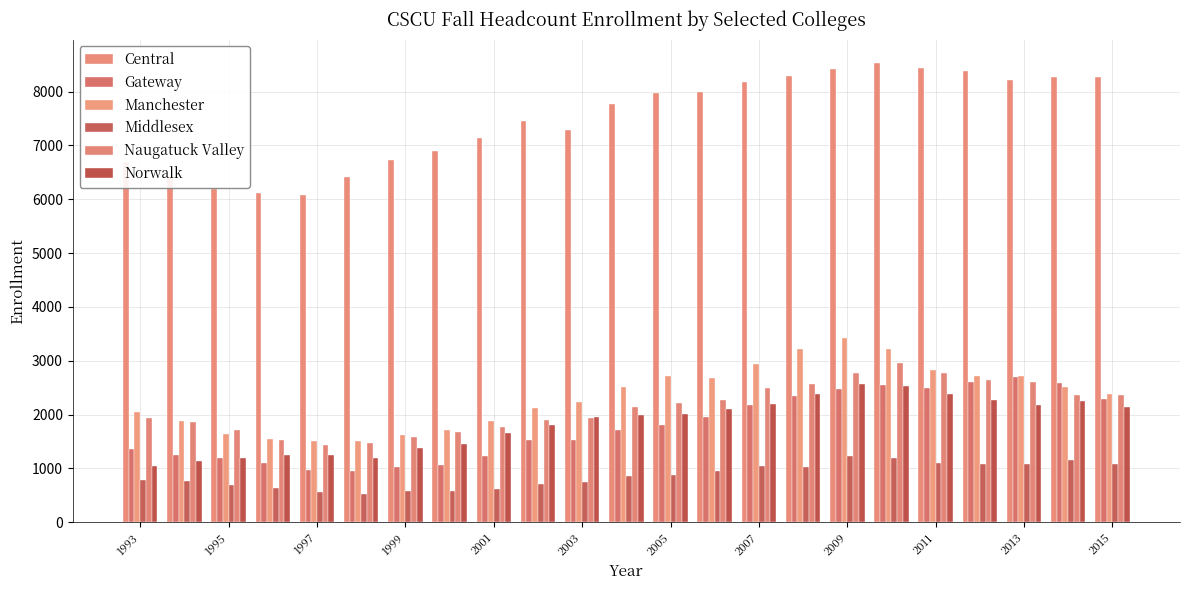

What is the sum of all Manchester values?

53559